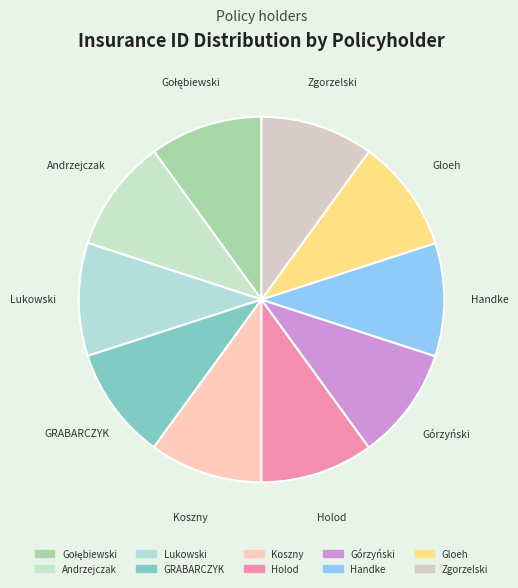

How many segments does this pie chart have?

10